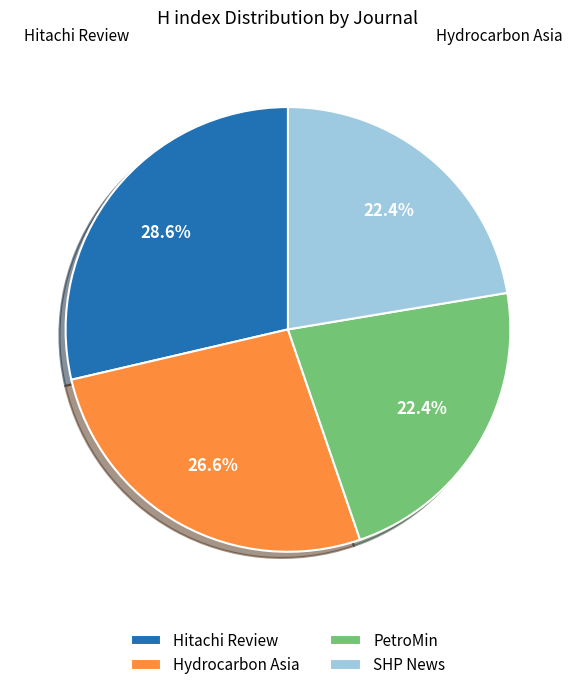

Approximately how many times larger is the value at Hitachi Review compared to Hydrocarbon Asia?

1.1